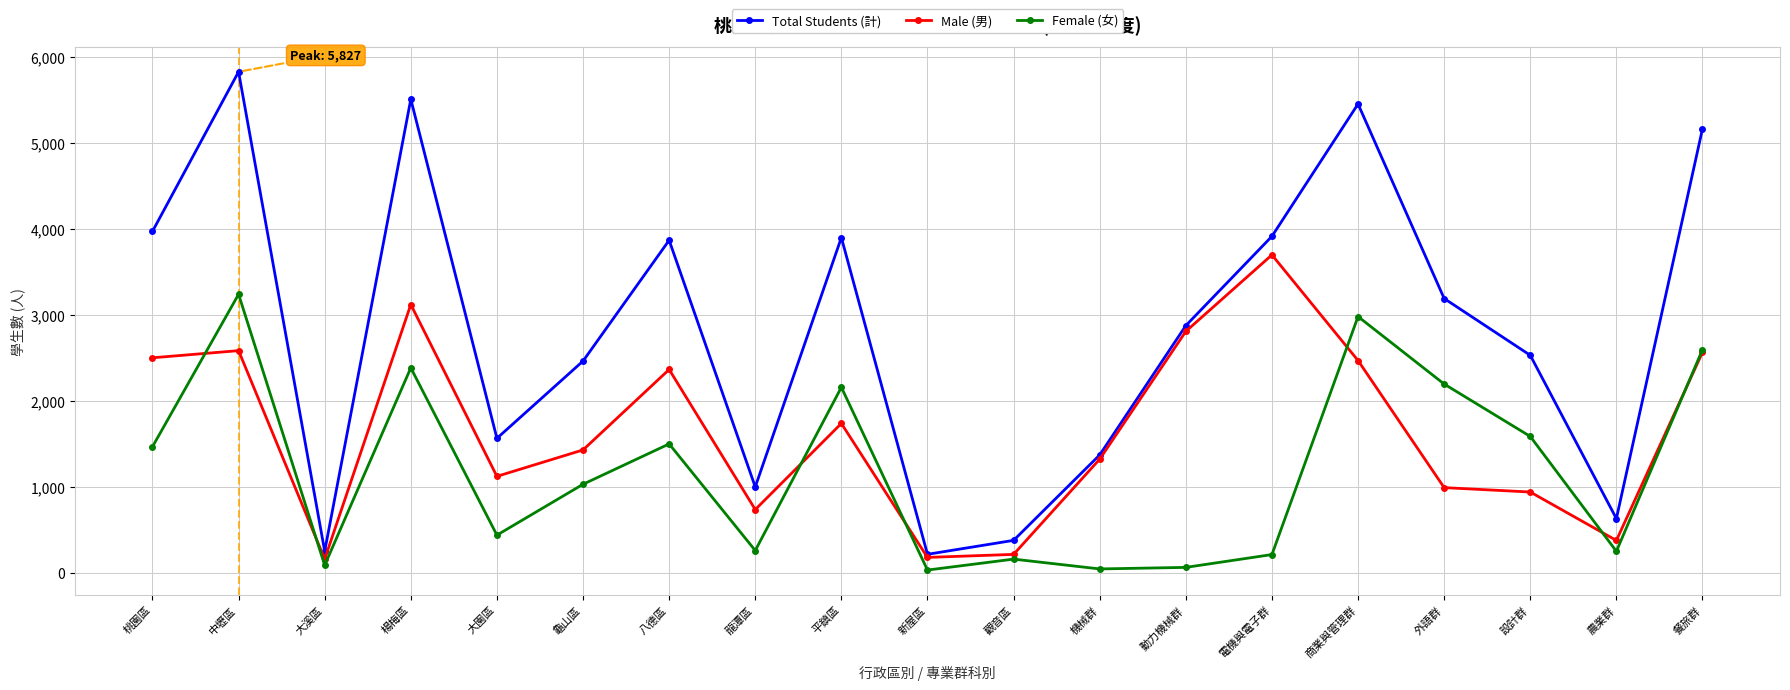

True or false: Total Students (計) and Female (女) intersect in this chart.

False